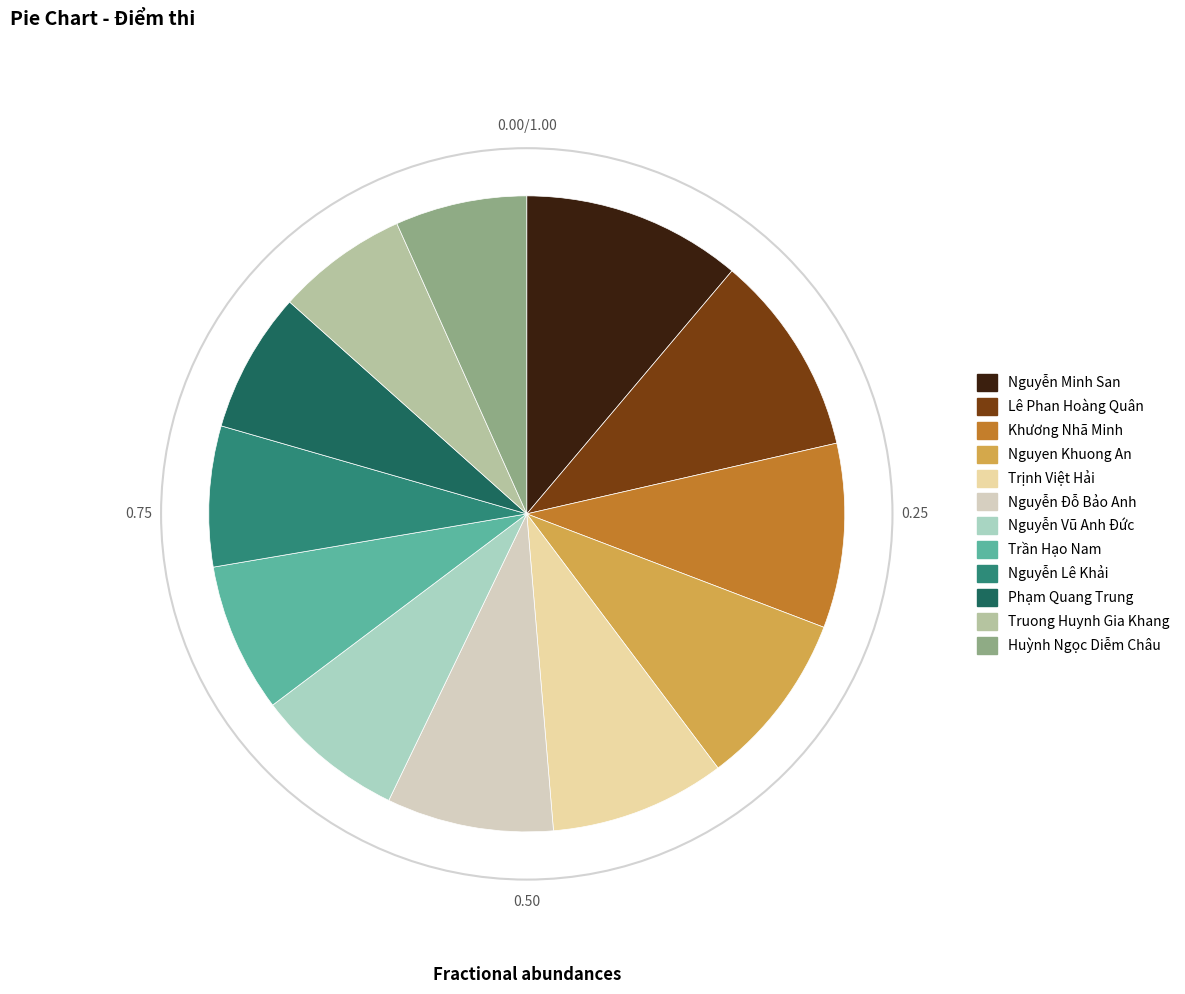

How many segments does this pie chart have?

12